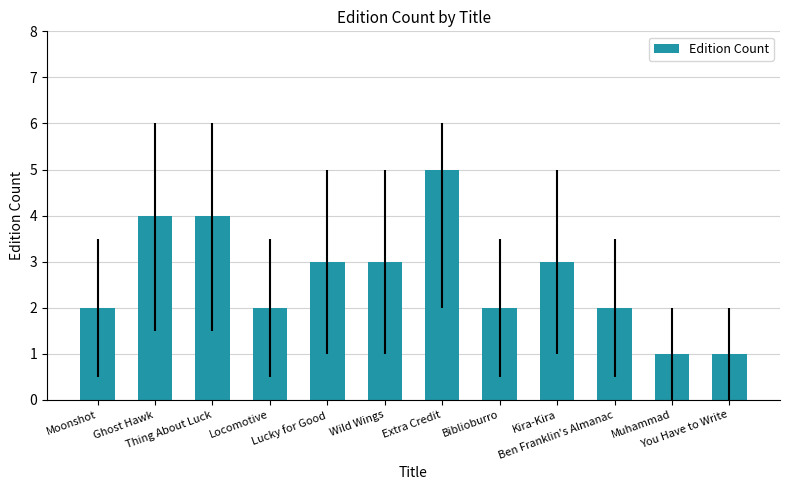

What is the label of the 11th bar from the right?

Ghost Hawk